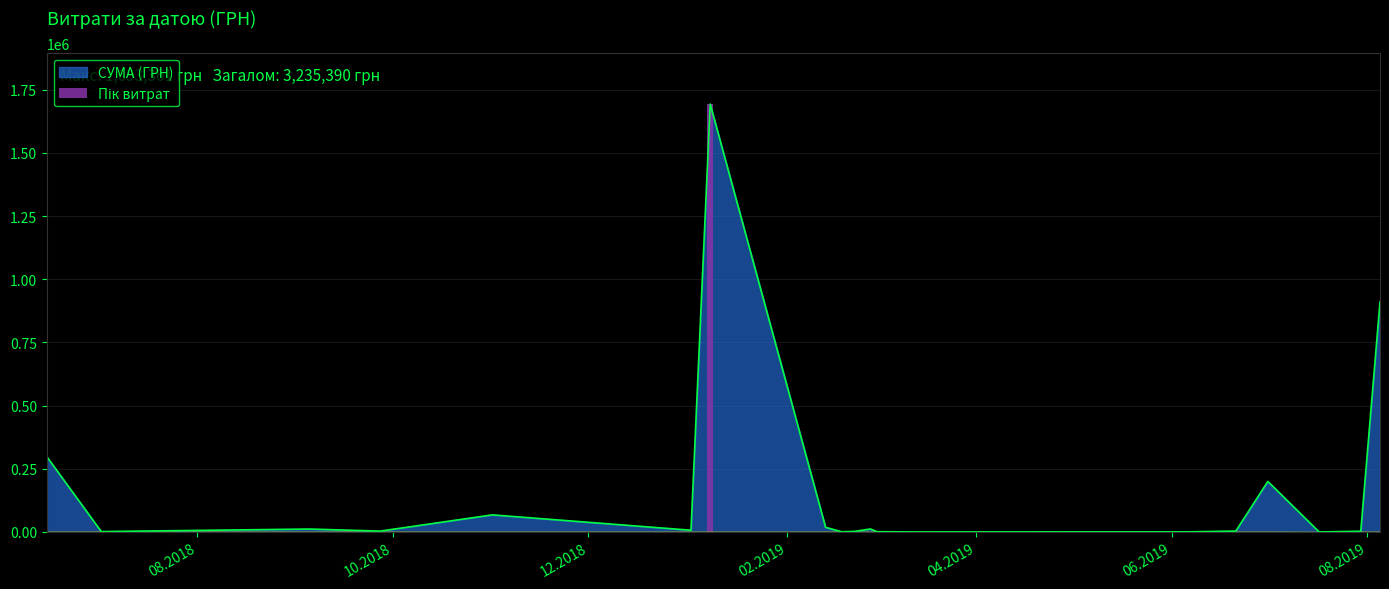

True or false: the data shows 294.8 at 02.07.2018.

False